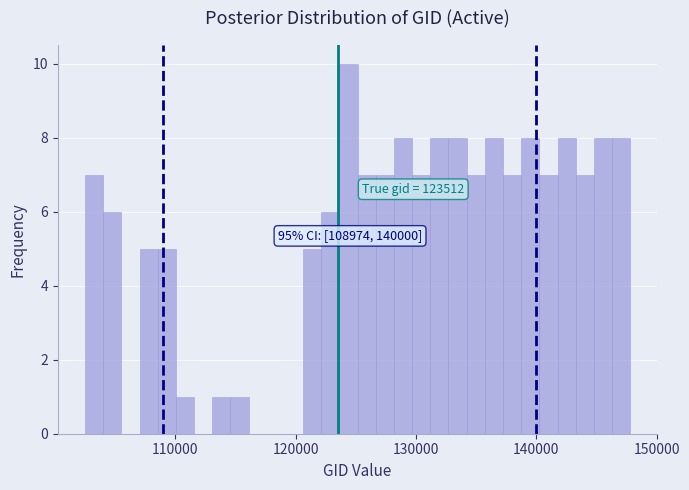

Read against the x-axis, roughly where is the centre of the tallest bar?

124000